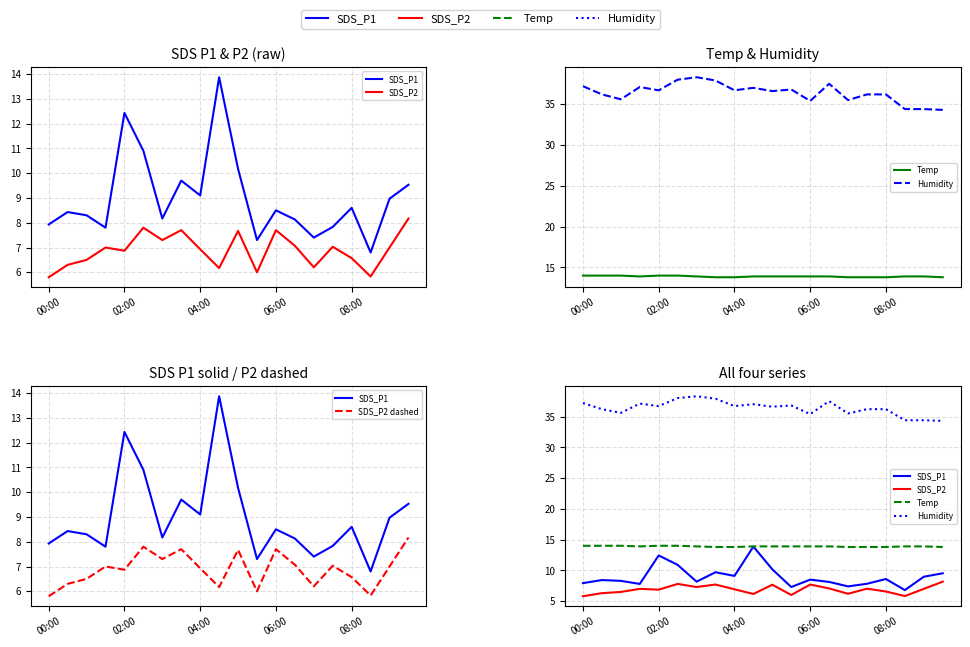

What is the value of the SDS_P1 point at the 6th from the left?

10.9